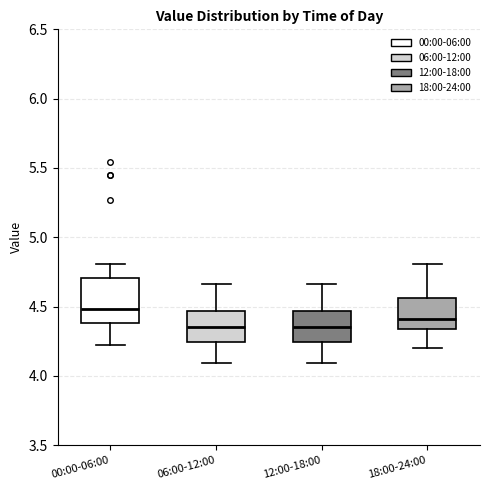

Reading left to right, transcribe this box plot: for each box, give where its median line is, the range the box spans, and where its two whiskers end, as read against the y-axis. The values are not printed on the chart, so give them approximately, as read against the axis.

00:00-06:00: median 4.50, box 4.40 to 4.70, whiskers 4.20 to 4.80
06:00-12:00: median 4.35, box 4.25 to 4.45, whiskers 4.10 to 4.65
12:00-18:00: median 4.35, box 4.25 to 4.45, whiskers 4.10 to 4.65
18:00-24:00: median 4.40, box 4.35 to 4.55, whiskers 4.20 to 4.80